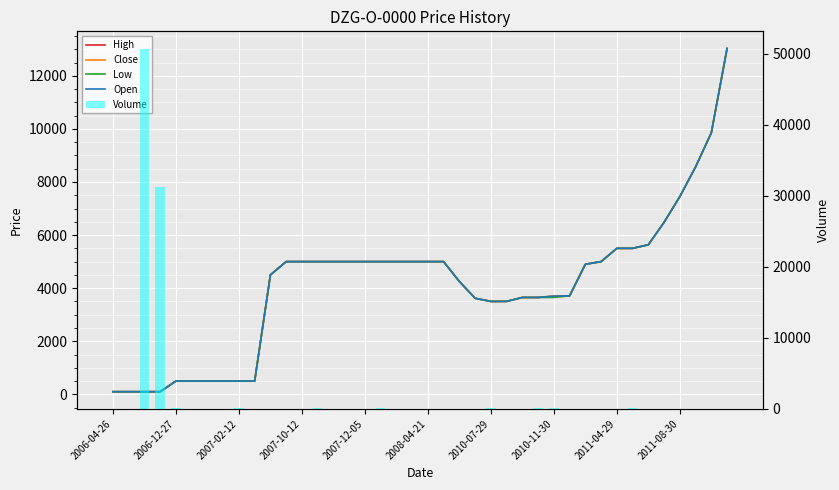

Reading right to left, transcribe all the data shown in this chart.

High: 13028	9852	8567	7450	6480	5635	5500	5500	5000	4900	3711	3700	3650	3650	3502	3500	3620	4251	5000	5000	5000	5000	5000	5000	5000	5000	5000	5000	5000	4500	500	500	500	500	500	500	100	100	100	100
Close: 13028	9852	8567	7450	6480	5635	5500	5500	5000	4900	3711	3700	3650	3650	3502	3500	3620	4251	5000	5000	5000	5000	5000	5000	5000	5000	5000	5000	5000	4500	500	500	500	500	500	500	100	100	100	100
Low: 13028	9852	8567	7450	6480	5635	5500	5500	5000	4900	3711	3650	3650	3650	3502	3500	3620	4251	5000	5000	5000	5000	5000	5000	5000	5000	5000	5000	5000	4500	500	500	500	500	500	500	100	100	100	100
Open: 13028	9852	8567	7450	6480	5635	5500	5500	5000	4900	3711	3700	3650	3650	3502	3500	3620	4251	5000	5000	5000	5000	5000	5000	5000	5000	5000	5000	5000	4500	500	500	500	500	500	500	100	100	100	100
Volume: 2	3	9	1	1	1	82	10	10	10	31	52	81	27	4	145	5	6	1	7	2	25	54	4	7	27	90	26	1	1	10	94	1	26	3	78	31166	50611	1	38